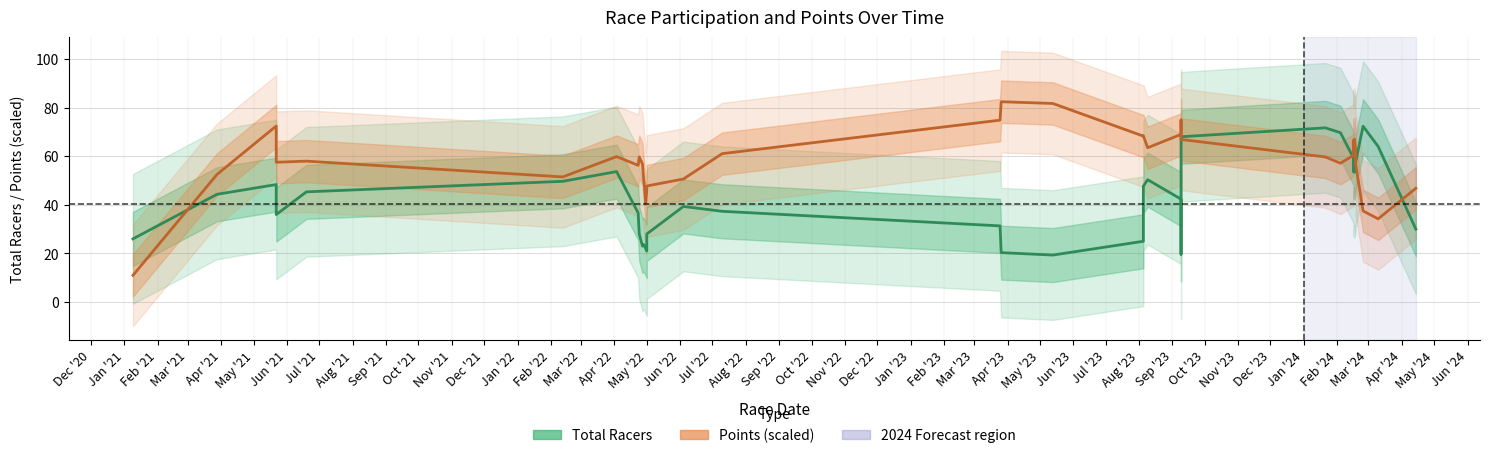

After their last crossing, which series has the higher values: Points (scaled) or Total Racers?

Points (scaled)